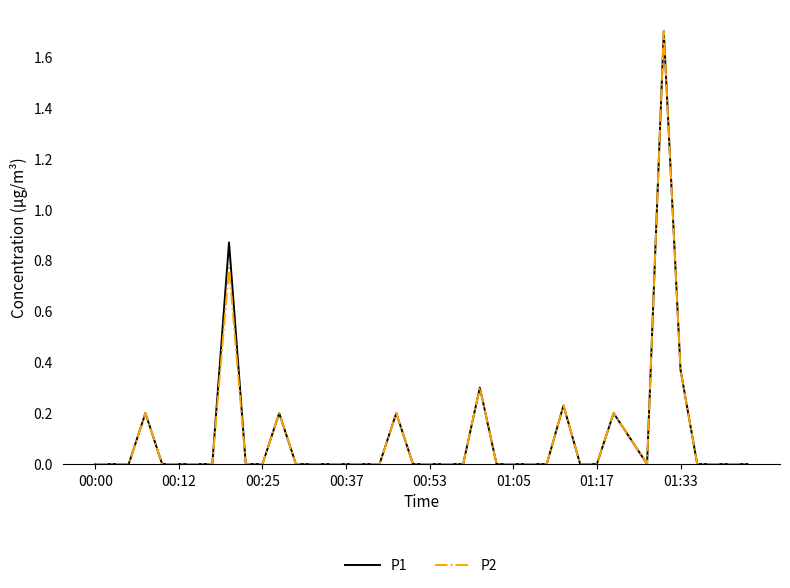

How many lines are shown in the chart?

2